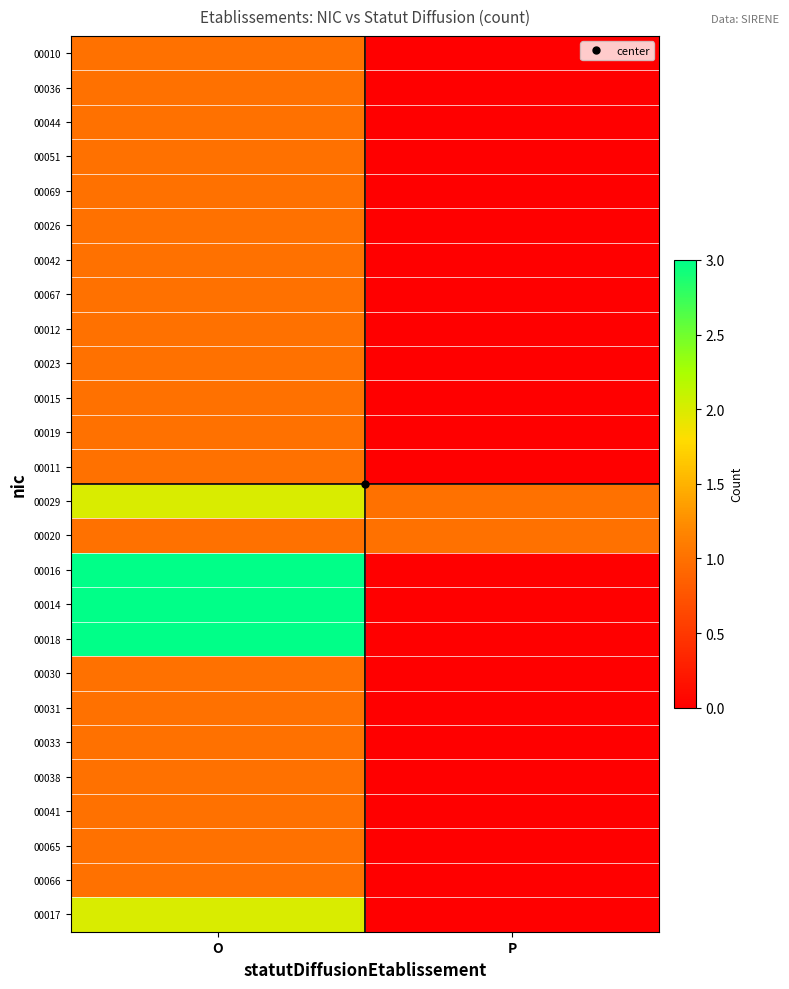

At which category is the sum across all series the highest?

O